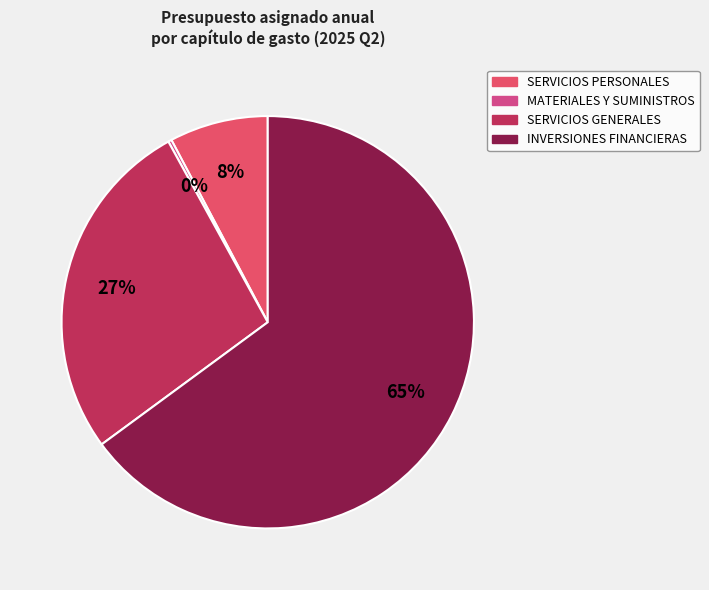

To the nearest percent, what is the average slice percentage?

25%